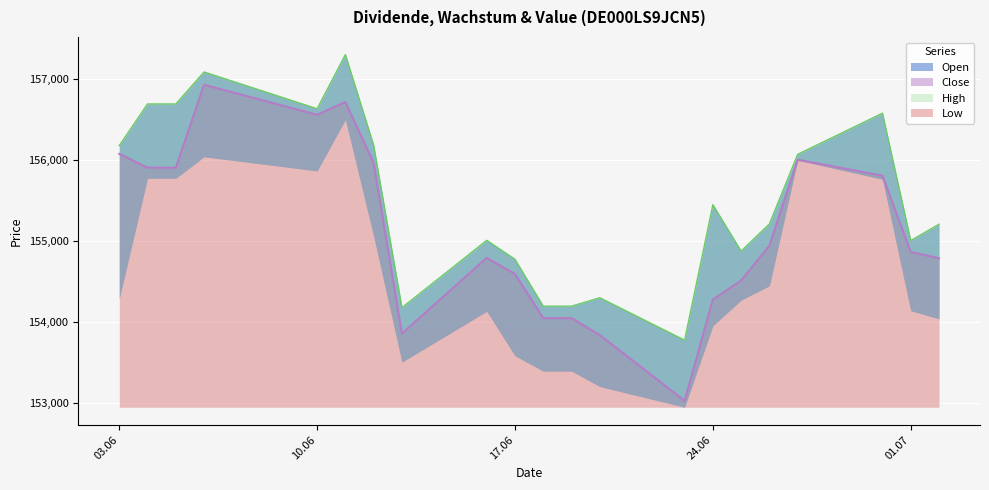

How many categories are shown in the chart?

21